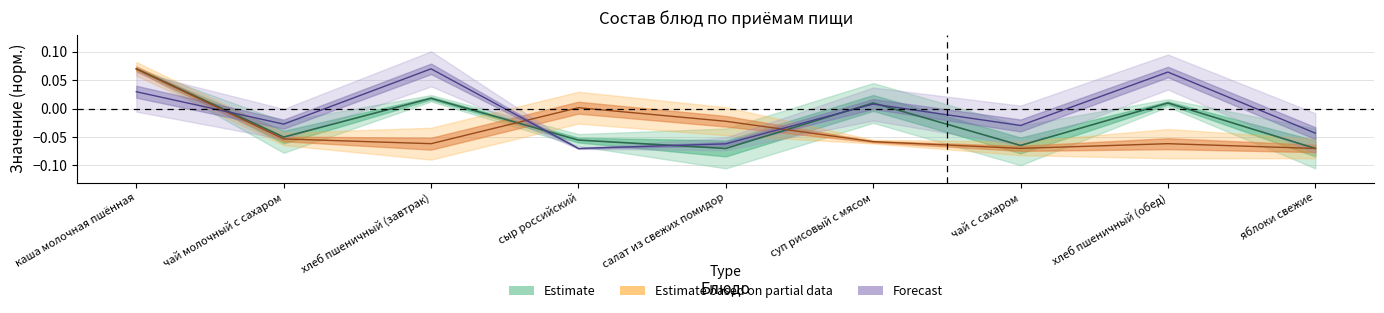

How many interior local valleys does the Жиры series have?

2